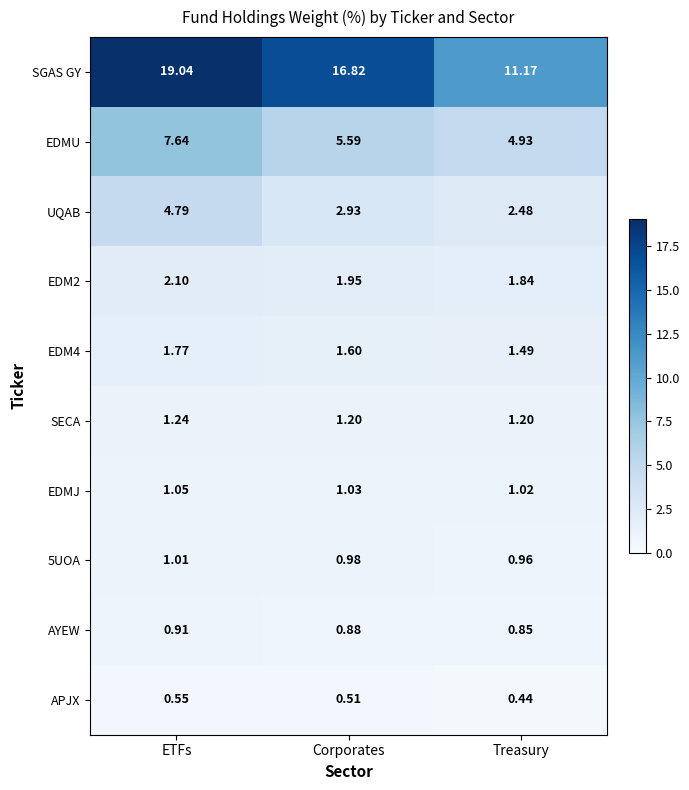

At which label does EDMJ reach its minimum?

Treasury